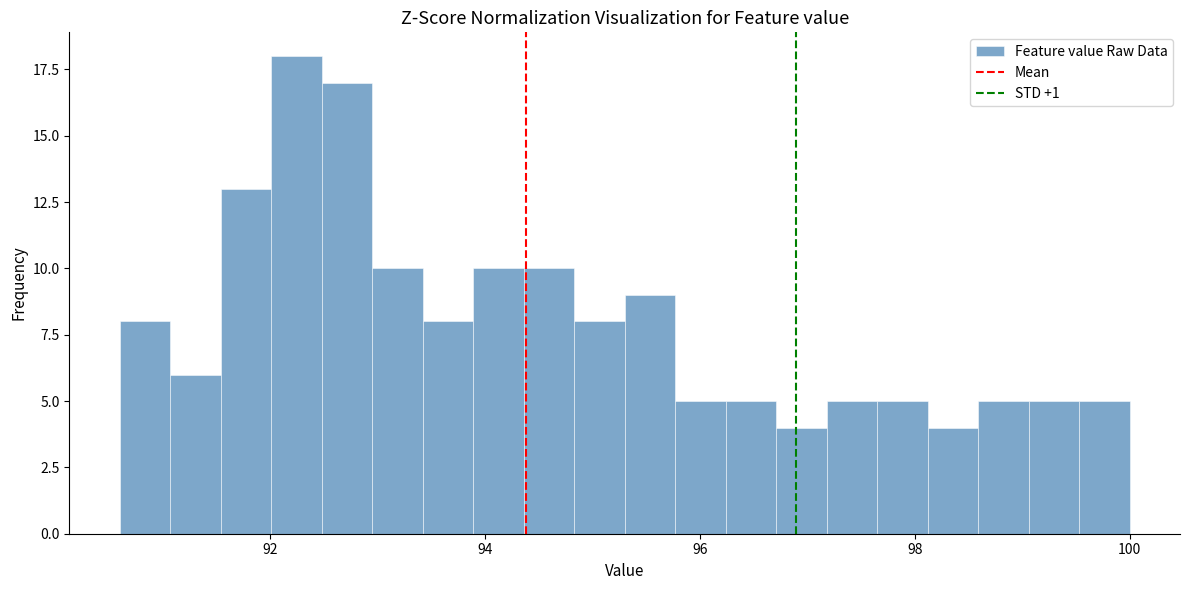

Around what value on the x-axis is the tallest bar? Give the approximate position of its centre, as read against the axis.

92.2